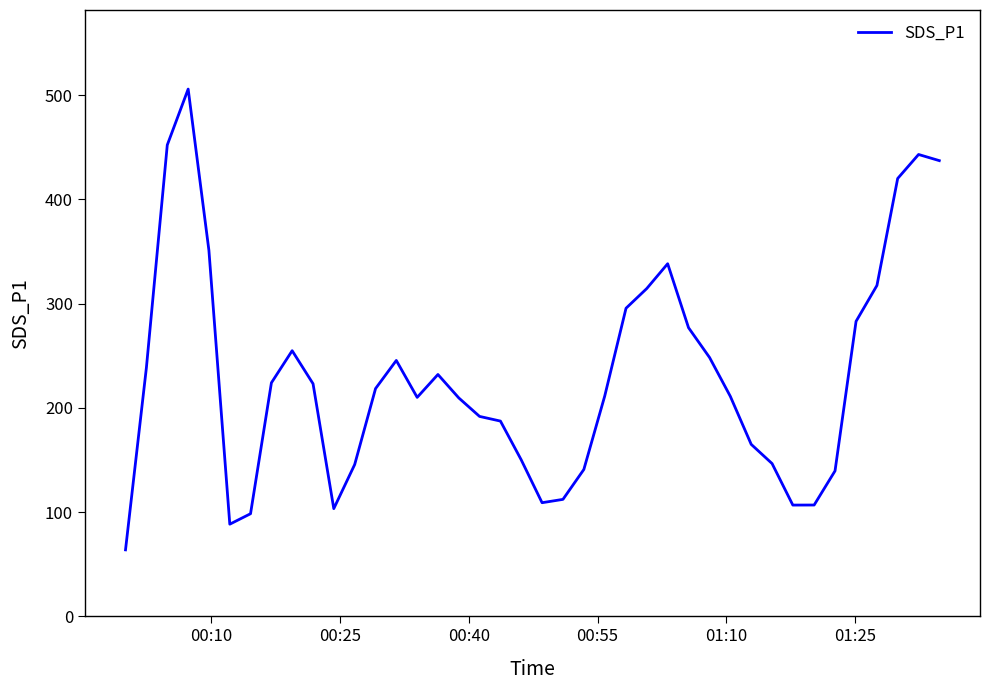

Count the number of values greater than 218.

20